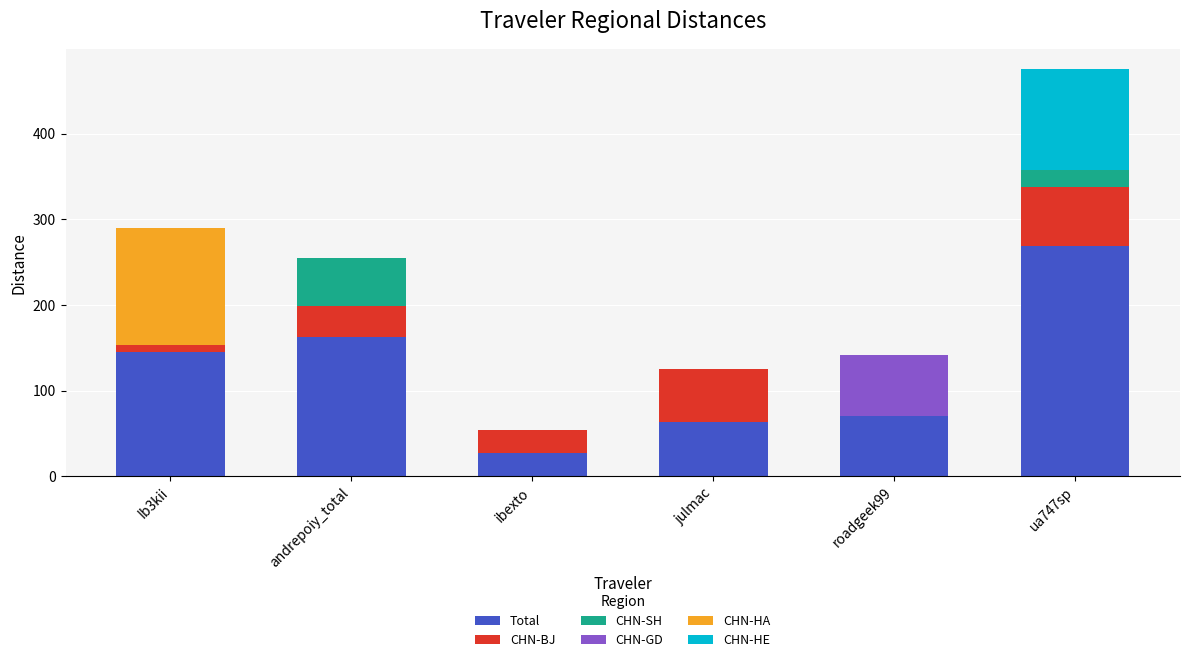

What is the highest value of the Total series?

269.0